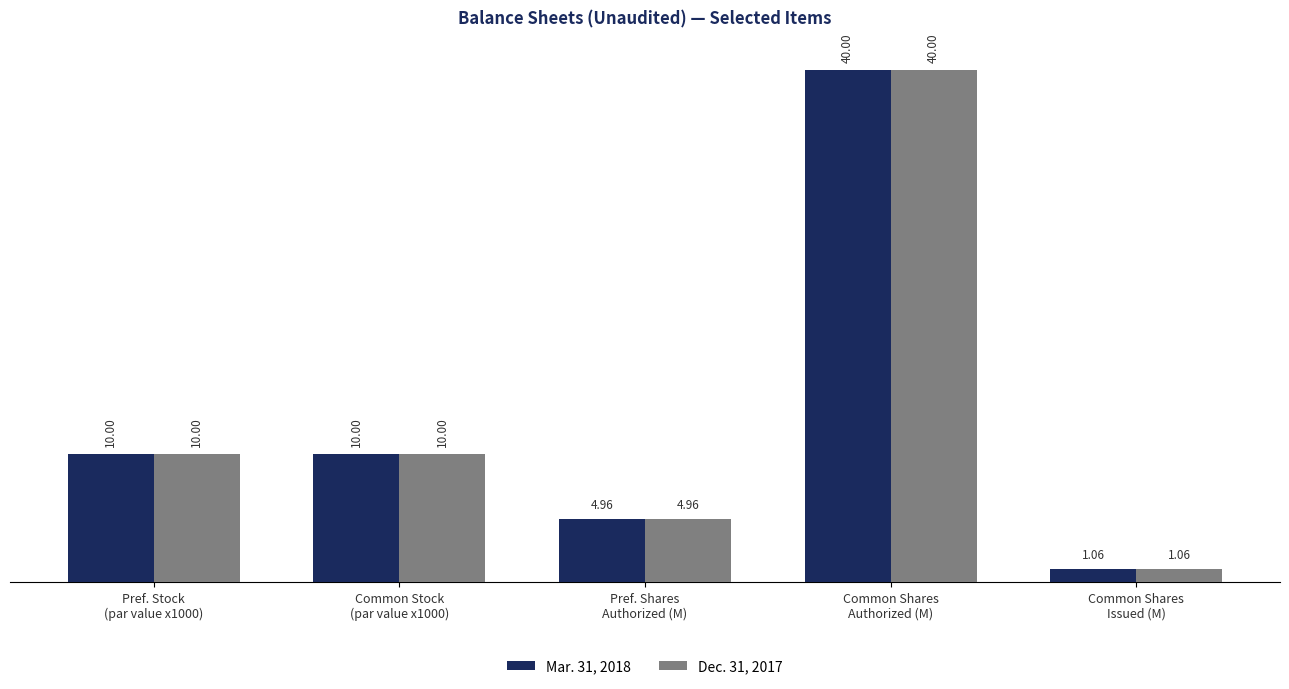

What is the sum of all Mar. 31, 2018 values?

66.0